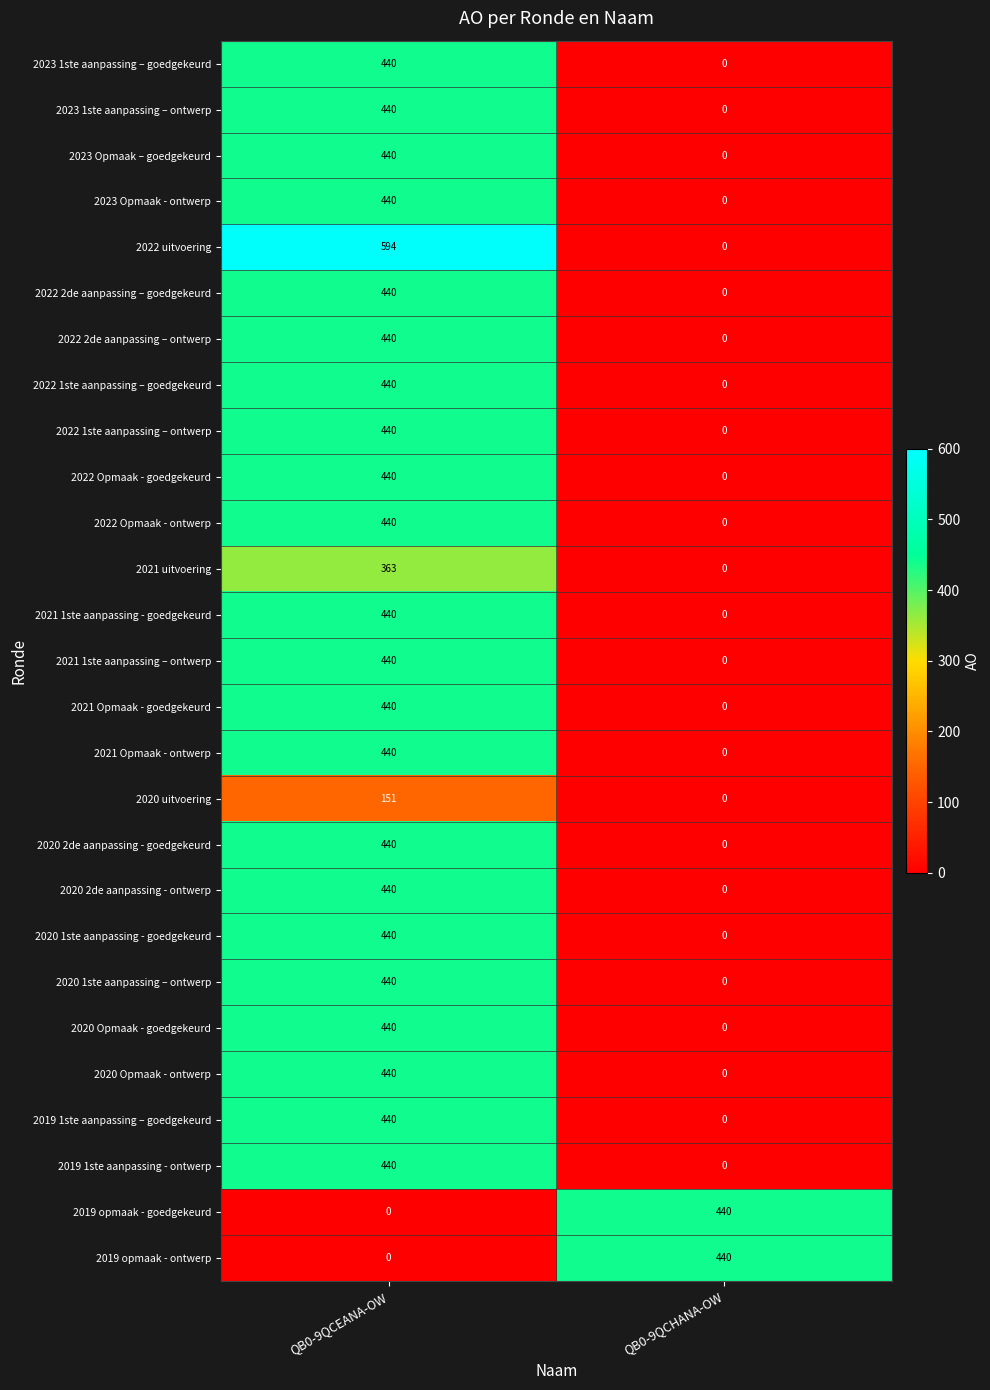

At which label does 2022 2de aanpassing – goedgekeurd reach its peak?

QB0-9QCEANA-OW